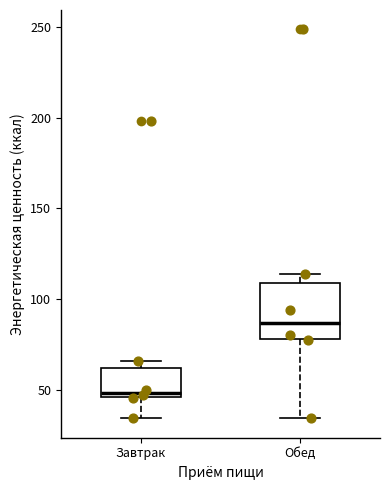

Which box's median line is the lowest?

Завтрак